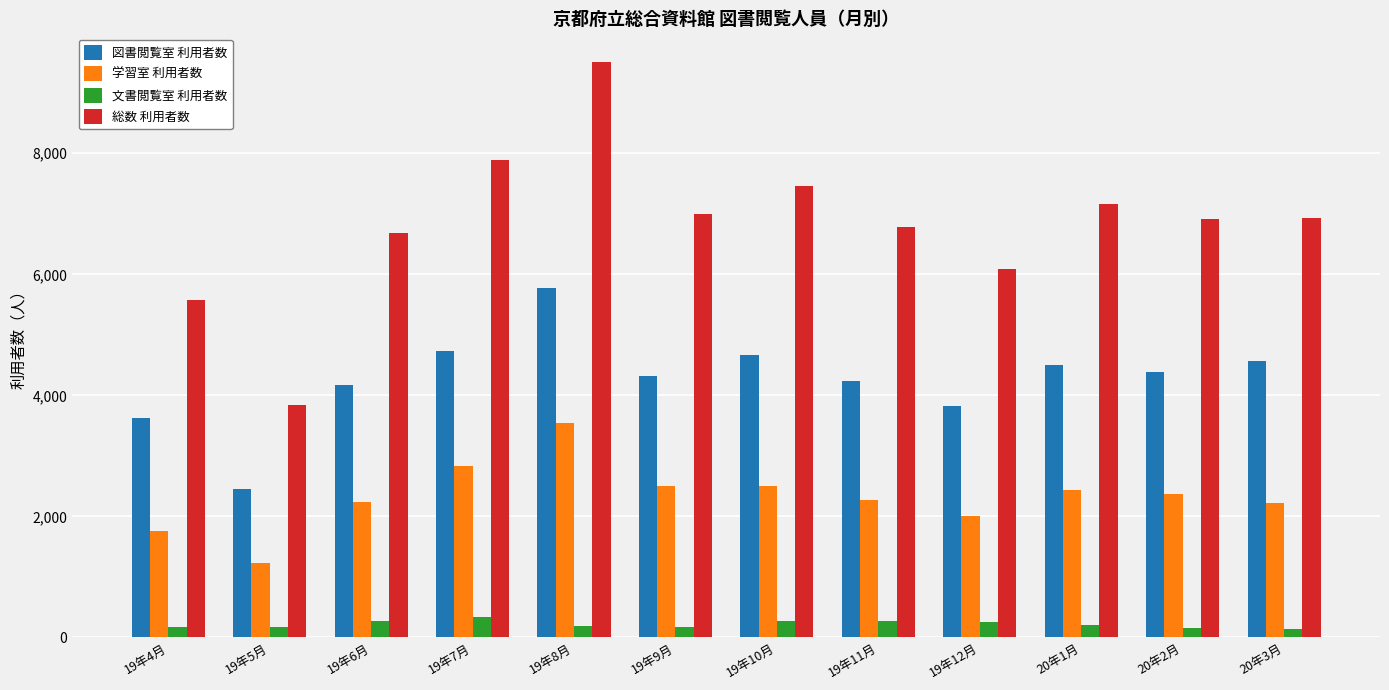

Rank the series by their maximum value, from highest to lowest.

総数 利用者数, 図書閲覧室 利用者数, 学習室 利用者数, 文書閲覧室 利用者数